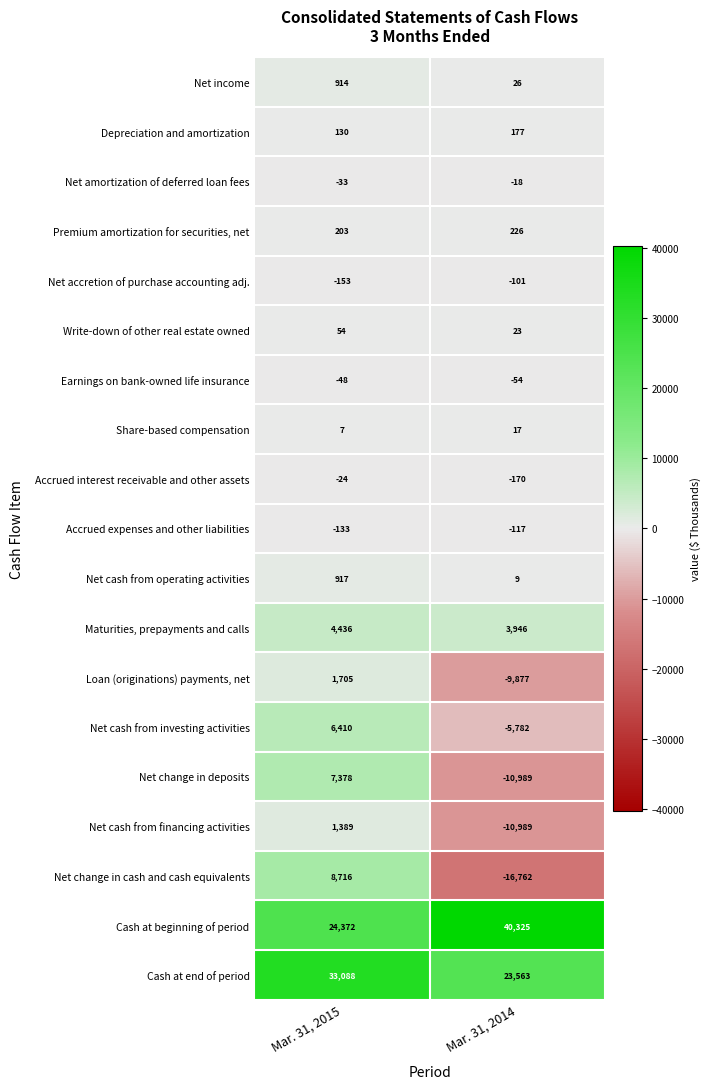

Which series changed the most between Mar. 31, 2015 and Mar. 31, 2014?

Net change in cash and cash equivalents